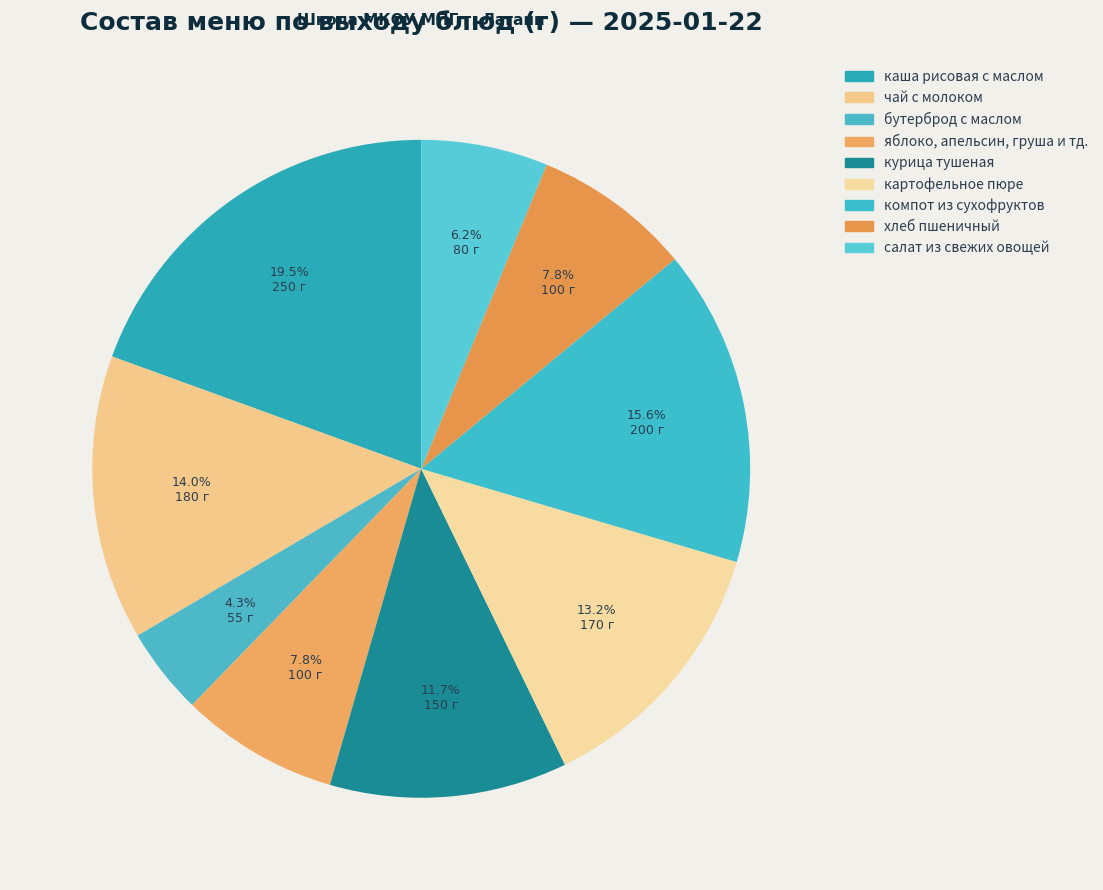

Count the number of slices in the pie.

9